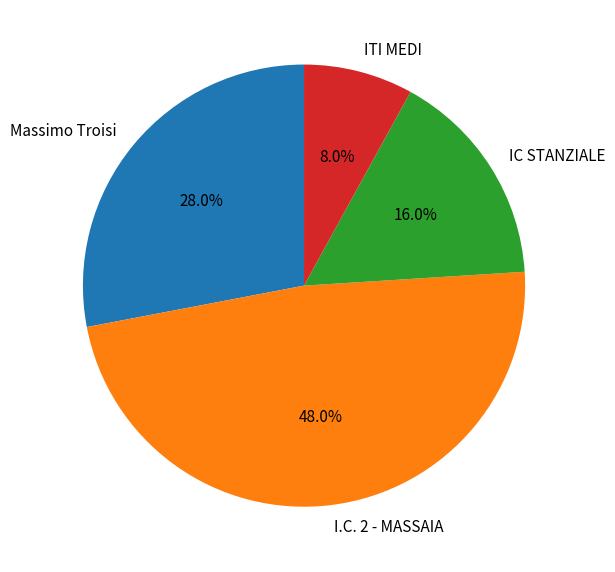

True or false: ITI MEDI accounts for 8% of the total.

True